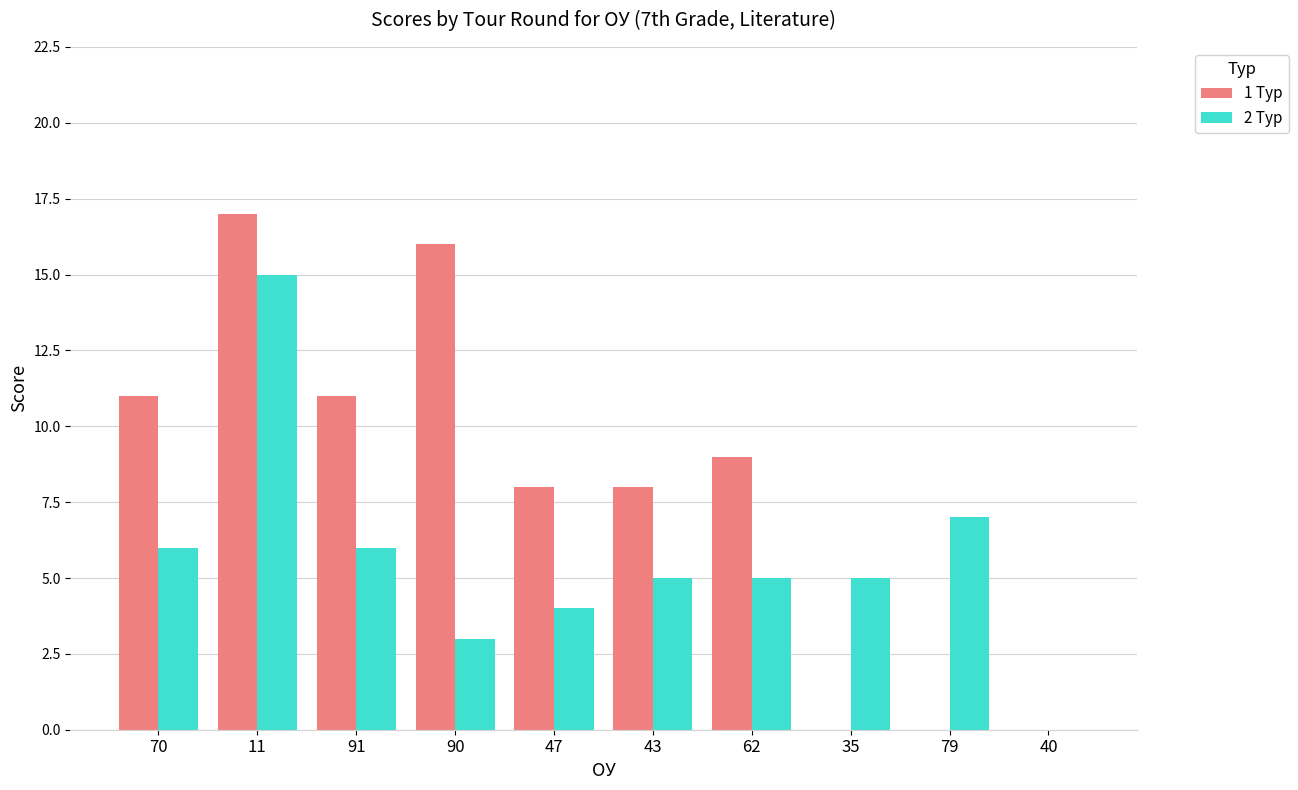

Which series has the widest spread of values?

1 Тур